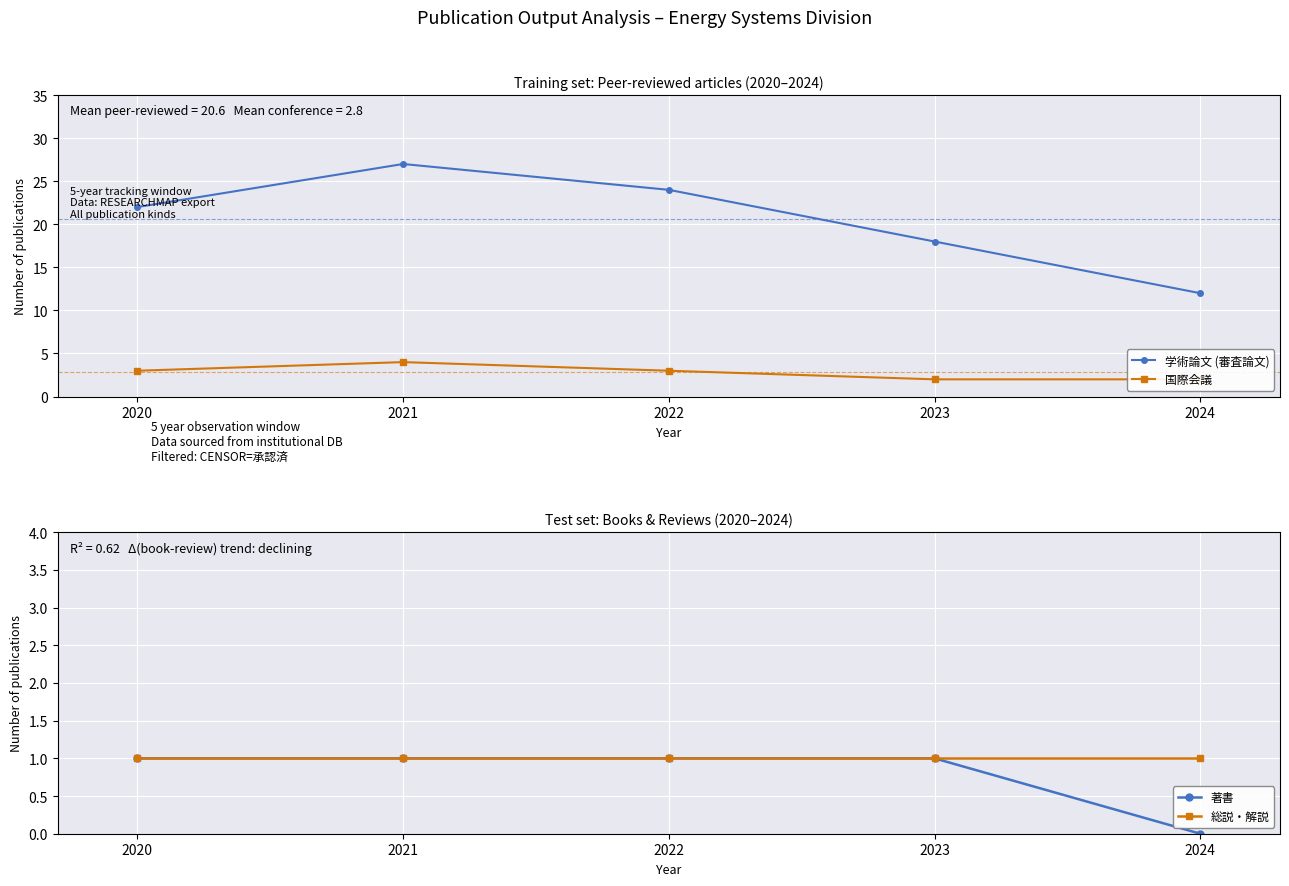

What is the total value across all series at 2022?

29